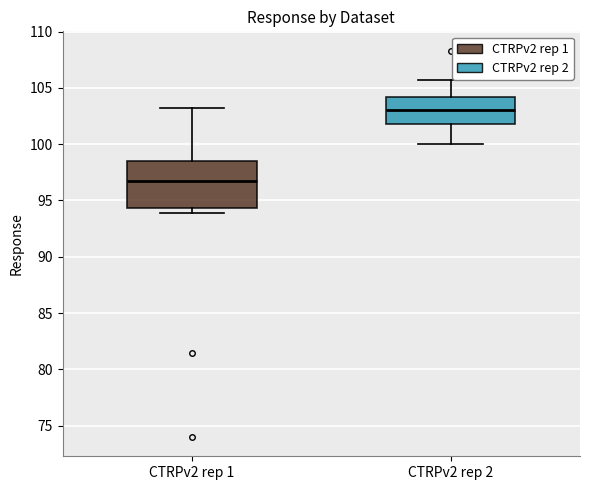

Comparing the boxes themselves (not the whiskers), which one is the tallest?

CTRPv2 rep 1